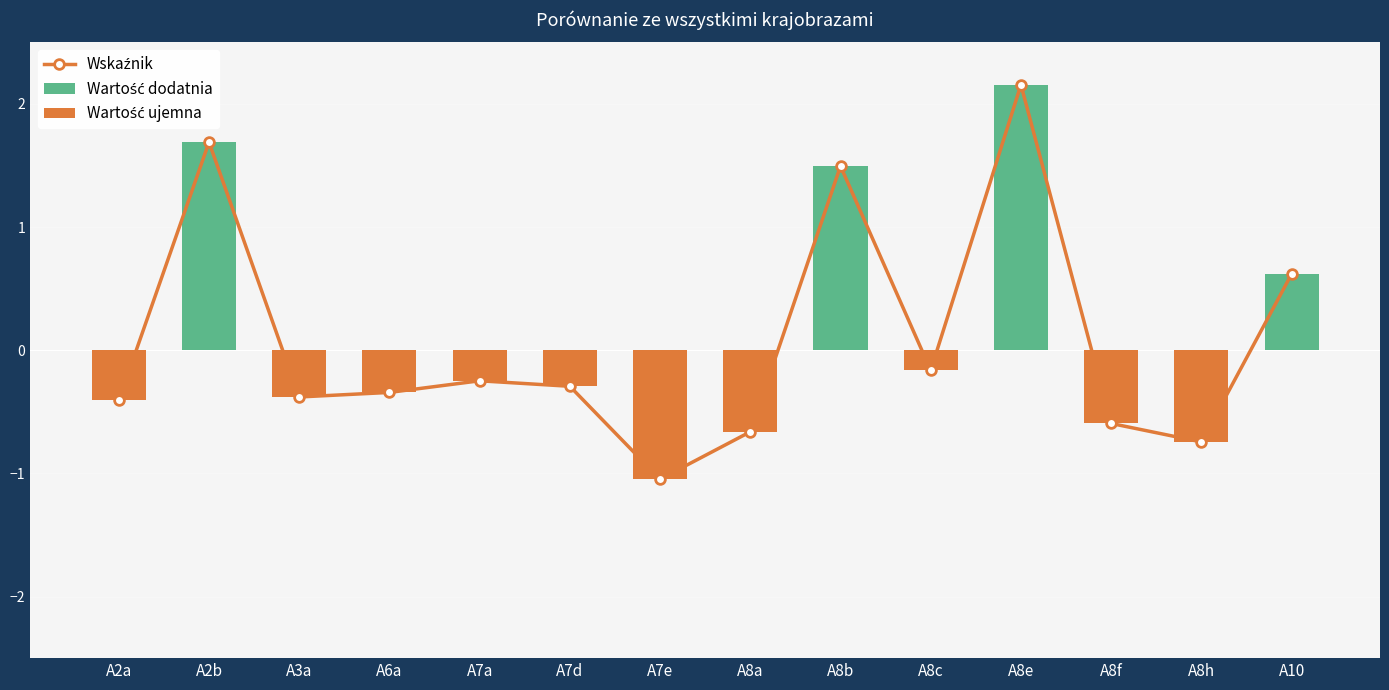

Which category has the lowest value in the Wskaźnik series?

A7e